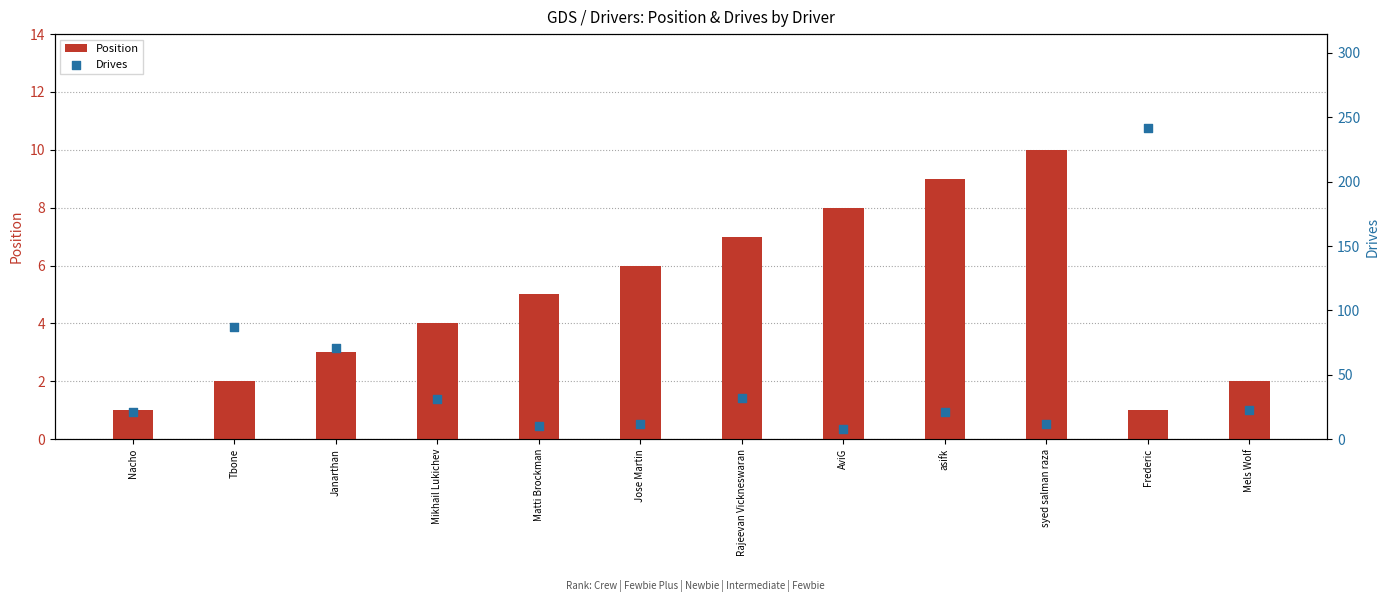

At which category is the sum across all series the highest?

Frederic